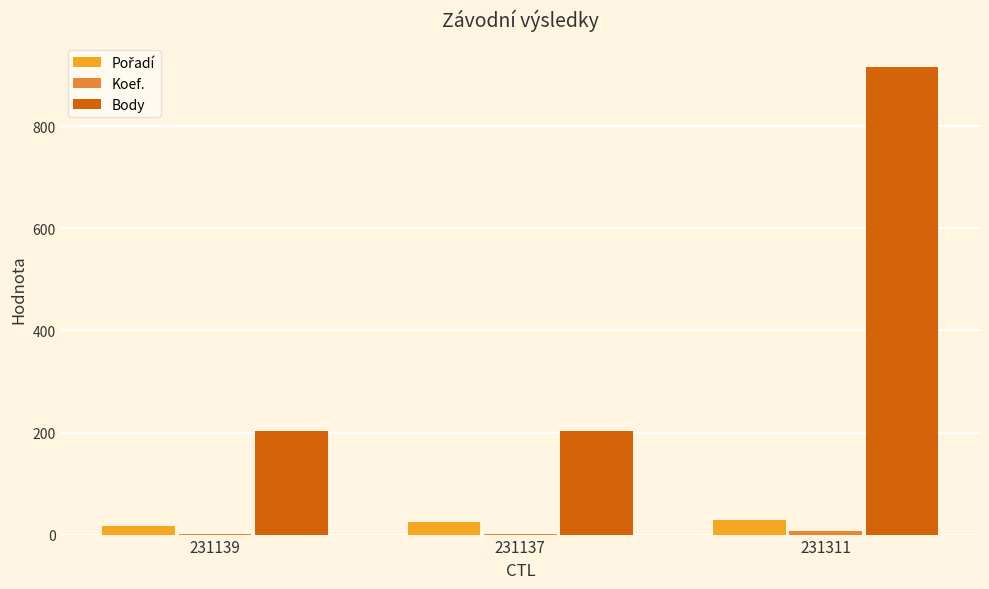

True or false: Body has a value of 79 at 231139.

False